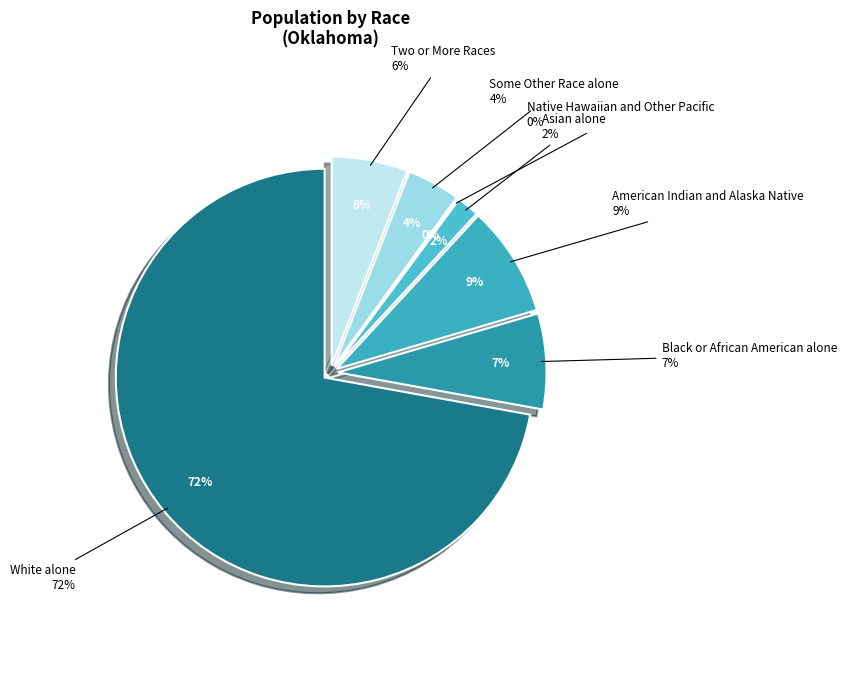

Is the sum of White alone and Black or African American alone greater than half?

Yes